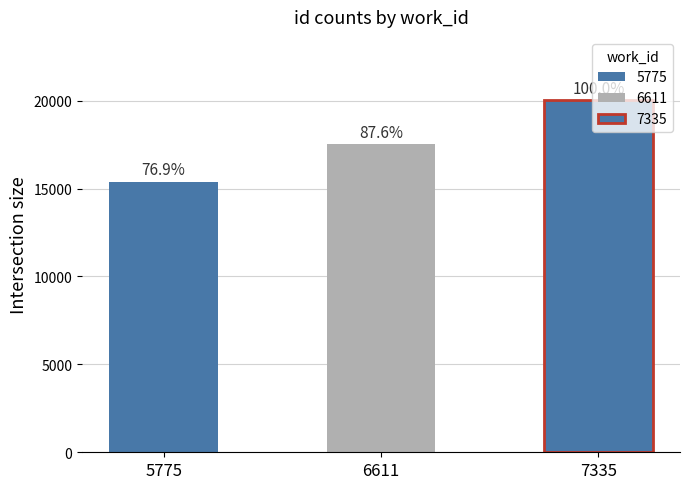

What is the change in value from 5775 to 7335?

+4624